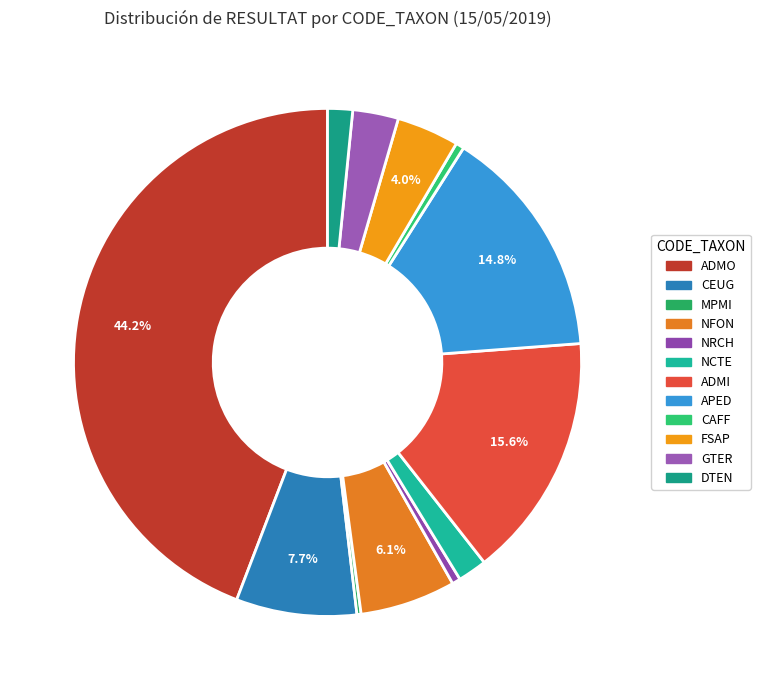

How many segments does this pie chart have?

12